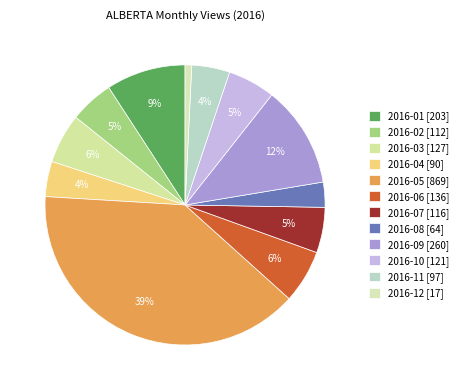

How many slices are in this pie chart?

12